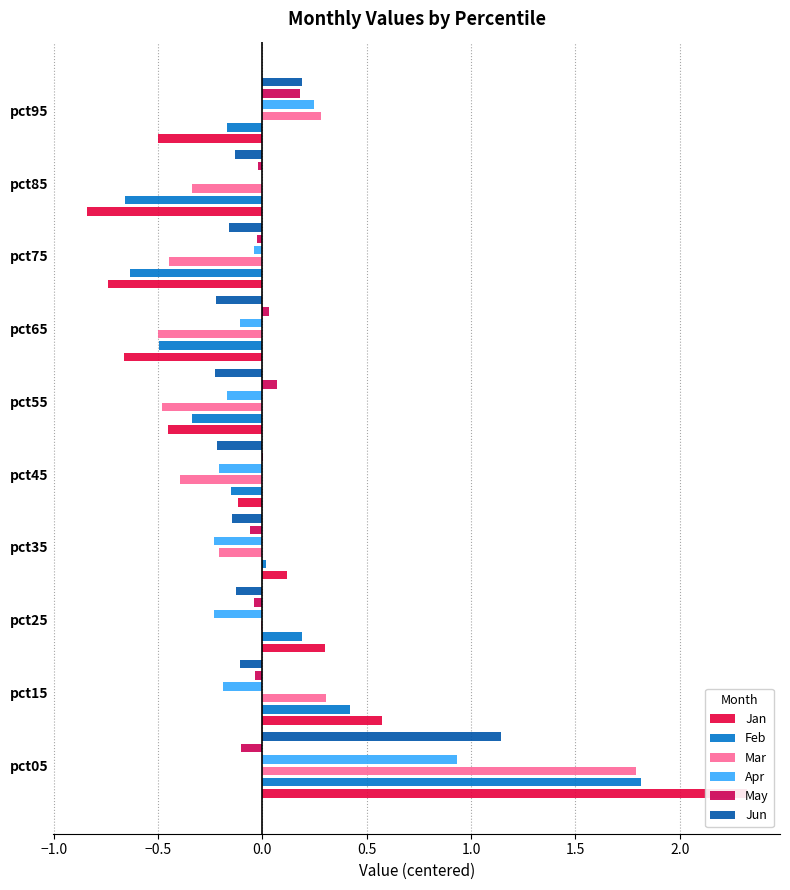

What is the difference between the second highest and minimum values in the Feb series?

1.1